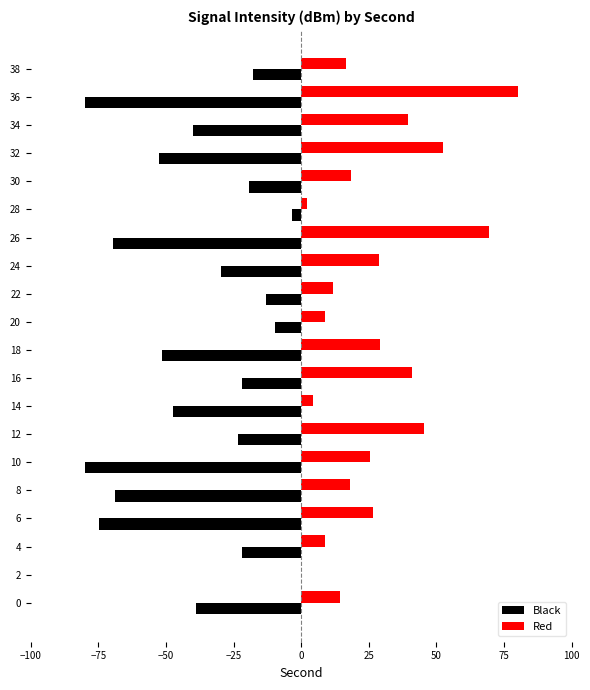

Which series has the largest total across all categories?

Red